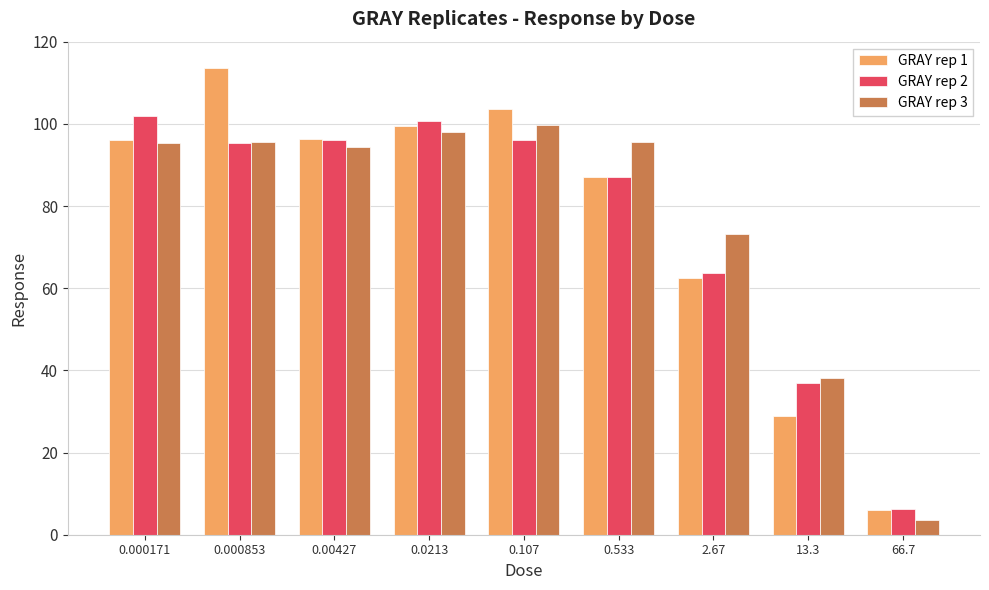

What is the spread (max minus min) of values at 0.0213?

2.7